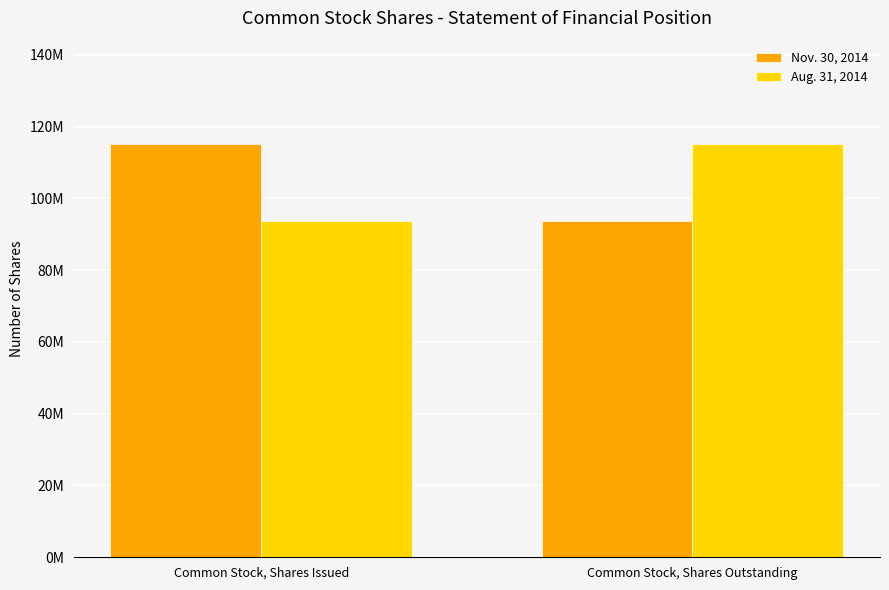

What is the sum of the Aug. 31, 2014 values at Common Stock, Shares Issued and Common Stock, Shares Outstanding?

208892810